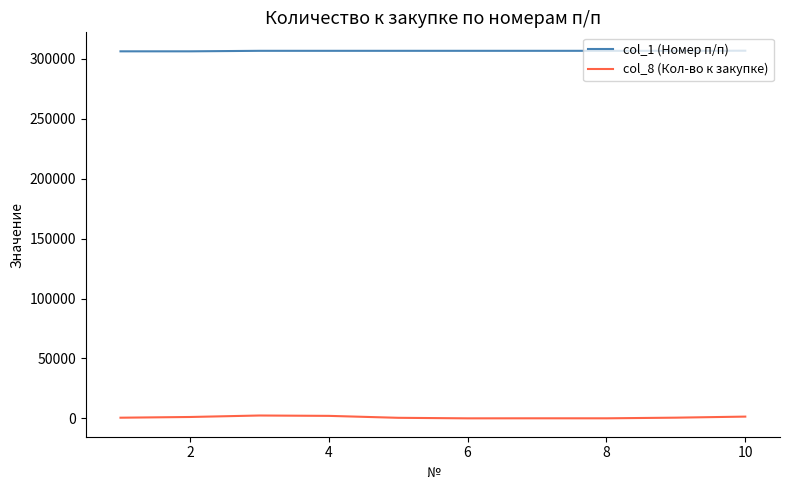

How many values in the col_8 (Кол-во к закупке) series are below 600?

5